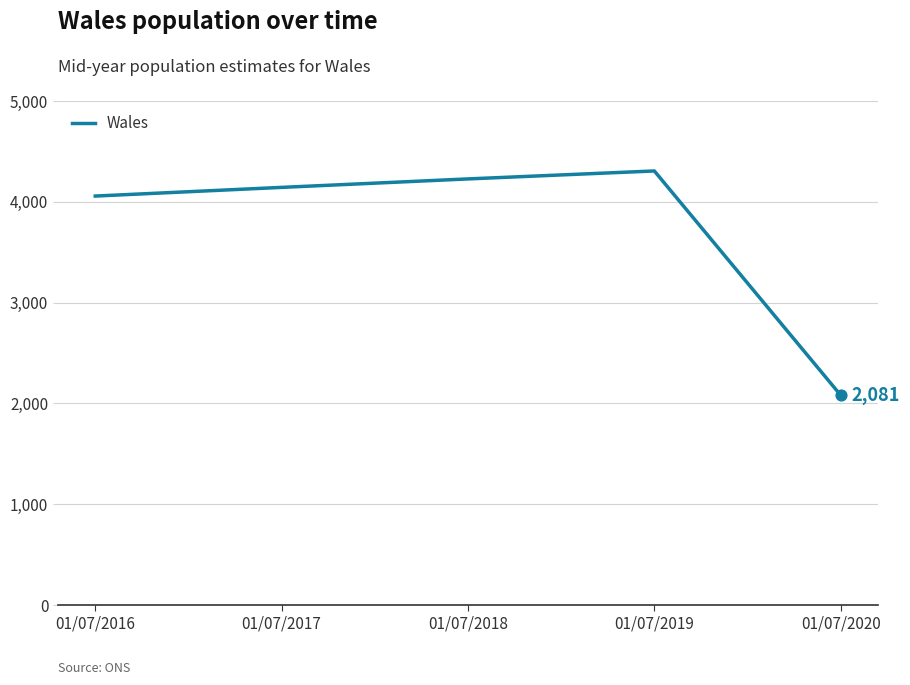

Which has a higher value, 01/07/2019 or 01/07/2017?

01/07/2019